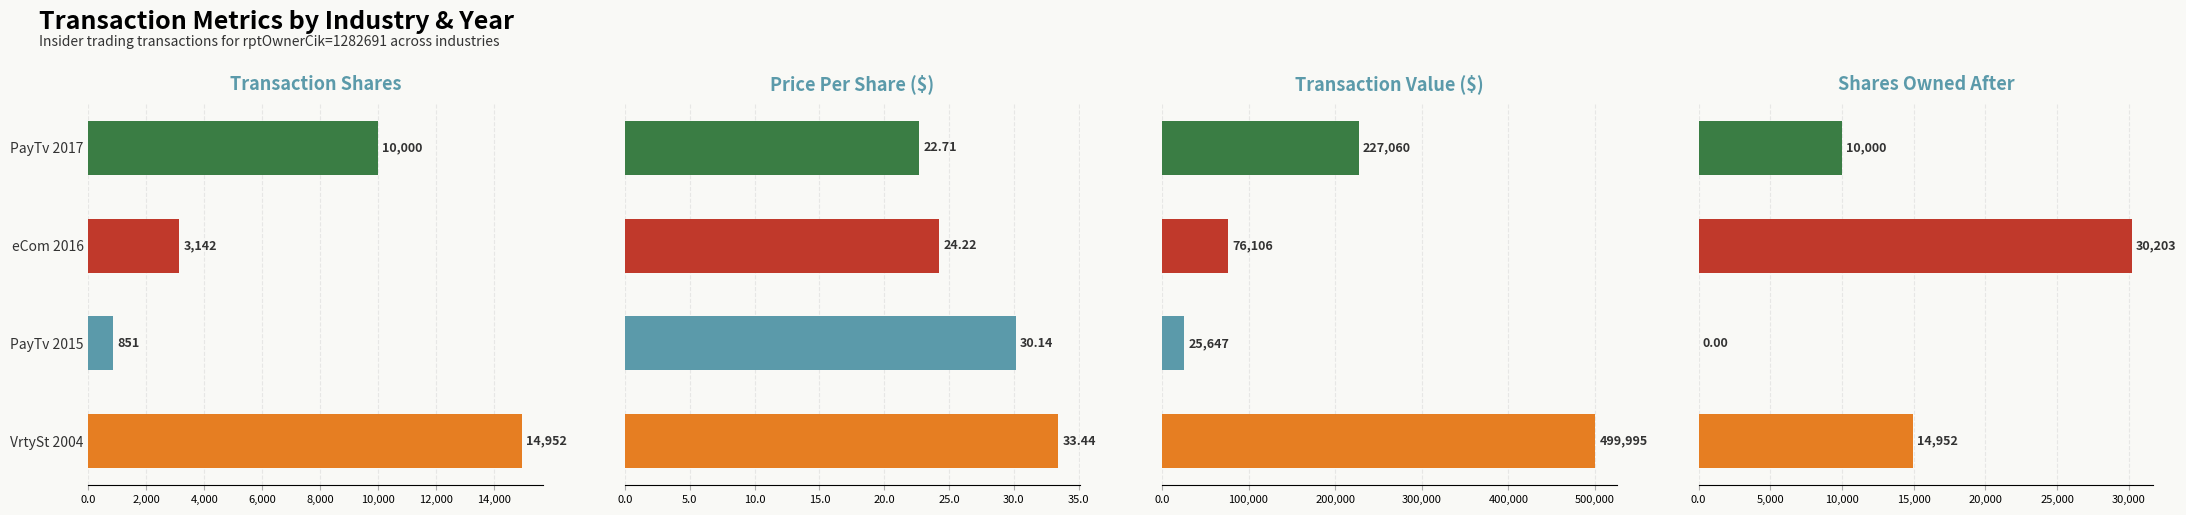

What is the lowest value of the transactionValue series?

25647.0